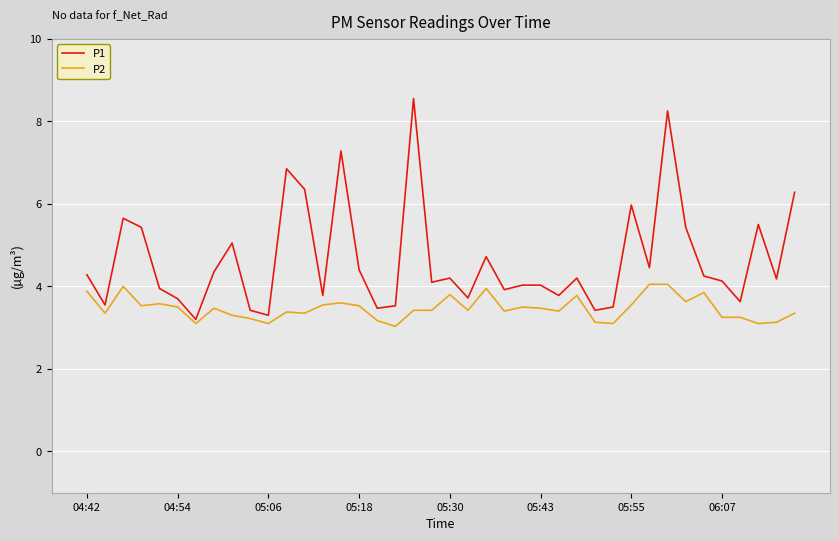

What is the minimum value for P2?

3.0